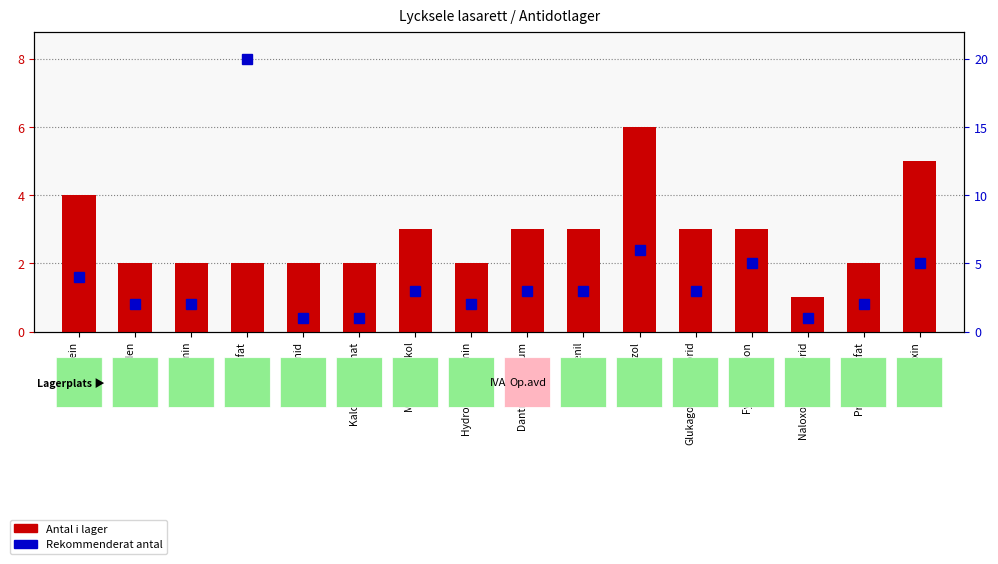

Count the number of categories in the chart.

16